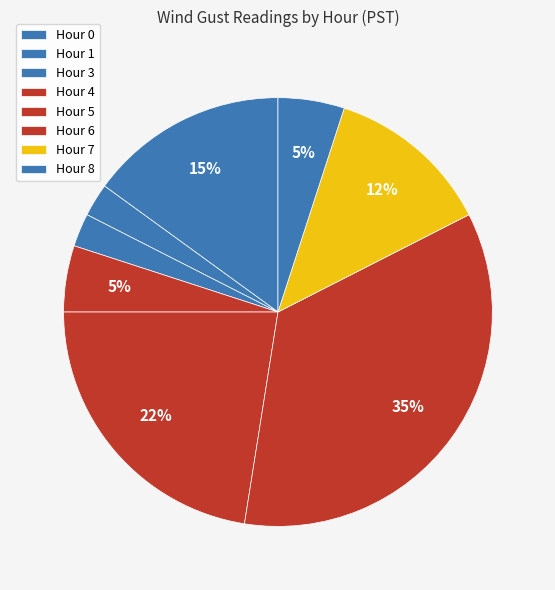

How many segments does this pie chart have?

8